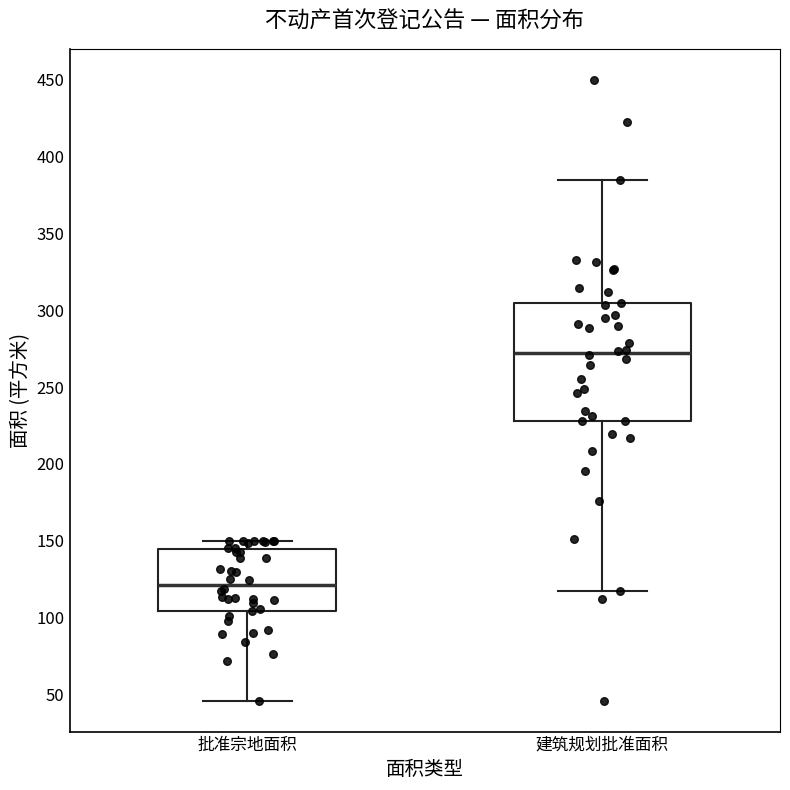

Reading left to right, transcribe this box plot: for each box, give where its median line is, the range the box spans, and where its two whiskers end, as read against the y-axis. The values are not printed on the chart, so give them approximately, as read against the axis.

批准宗地面积: median 120, box 105 to 145, whiskers 45 to 150
建筑规划批准面积: median 270, box 230 to 305, whiskers 115 to 385